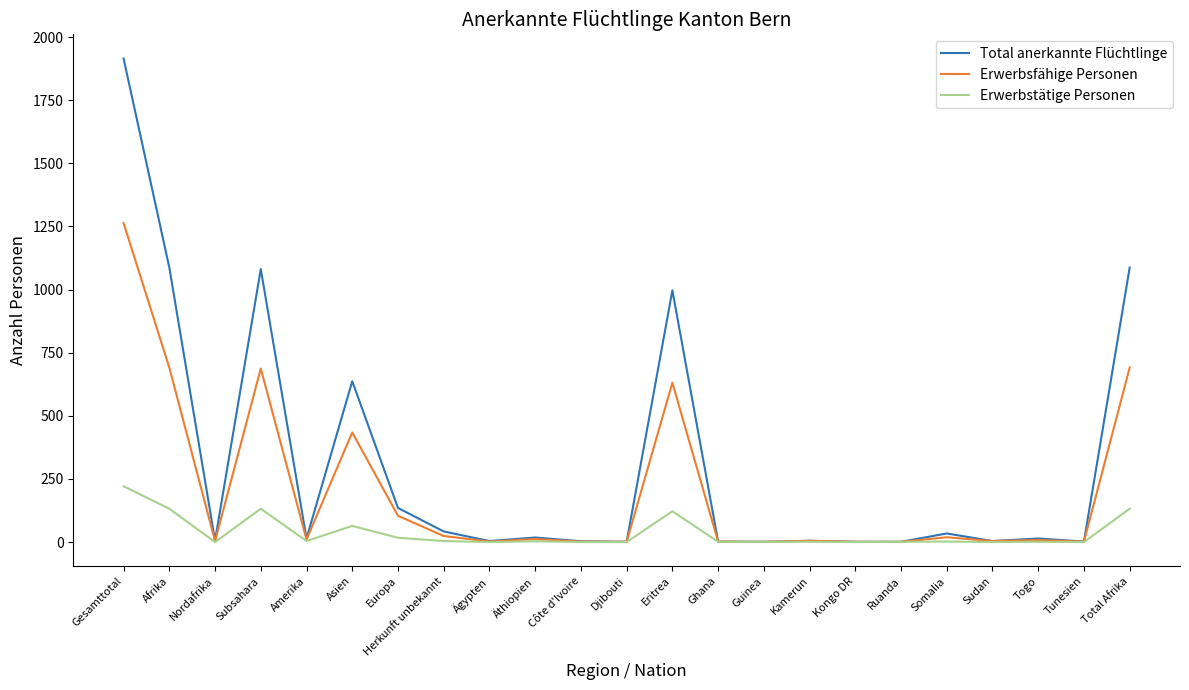

Which series changed the most between Subsahara and Amerika?

Total anerkannte Flüchtlinge